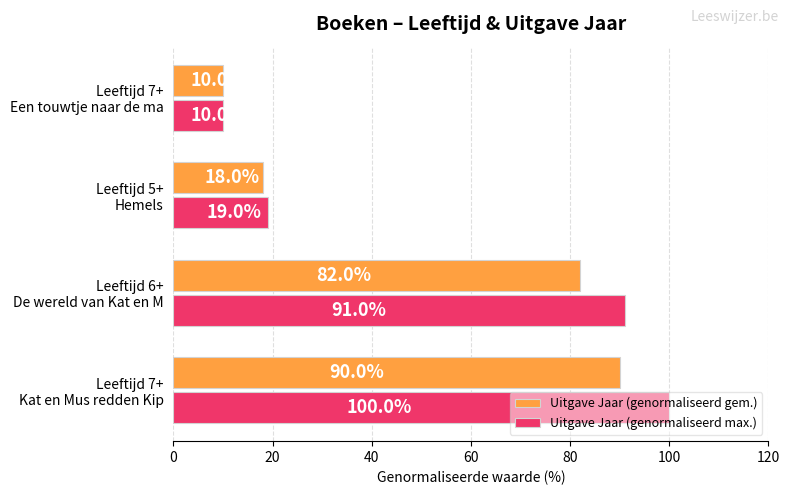

What is the greatest value displayed?

100